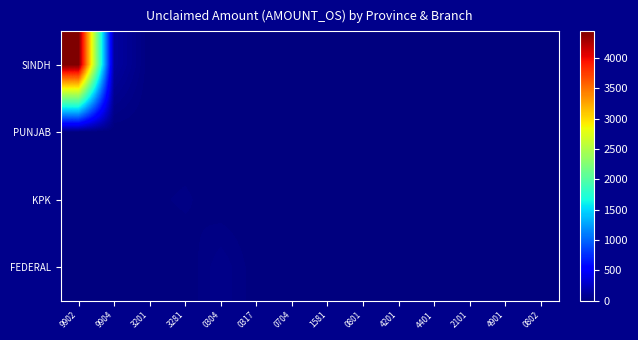

Reading right to left, what are all the values shown in this chart?

SINDH: 0802=0.0	4901=0.0	2101=0.0	4401=0.0	4201=0.0	0801=0.0	1581=0.0	0704=0.0	0317=0.0	0304=0.0	3281=0.0	3201=0.0	9904=136.0	9902=4439.9
PUNJAB: 0802=12.5	4901=1.8	2101=0.1	4401=0.8	4201=6.1	0801=6.8	1581=0.0	0704=0.0	0317=0.0	0304=0.0	3281=0.0	3201=0.0	9904=0.0	9902=0.0
KPK: 0802=0.0	4901=0.0	2101=0.0	4401=0.0	4201=0.0	0801=0.0	1581=1.8	0704=9.3	0317=0.0	0304=0.0	3281=21.9	3201=11.1	9904=0.0	9902=0.0
FEDERAL: 0802=0.0	4901=0.0	2101=0.0	4401=0.0	4201=0.0	0801=0.0	1581=0.0	0704=0.0	0317=3.1	0304=49.7	3281=0.0	3201=0.0	9904=0.0	9902=0.0